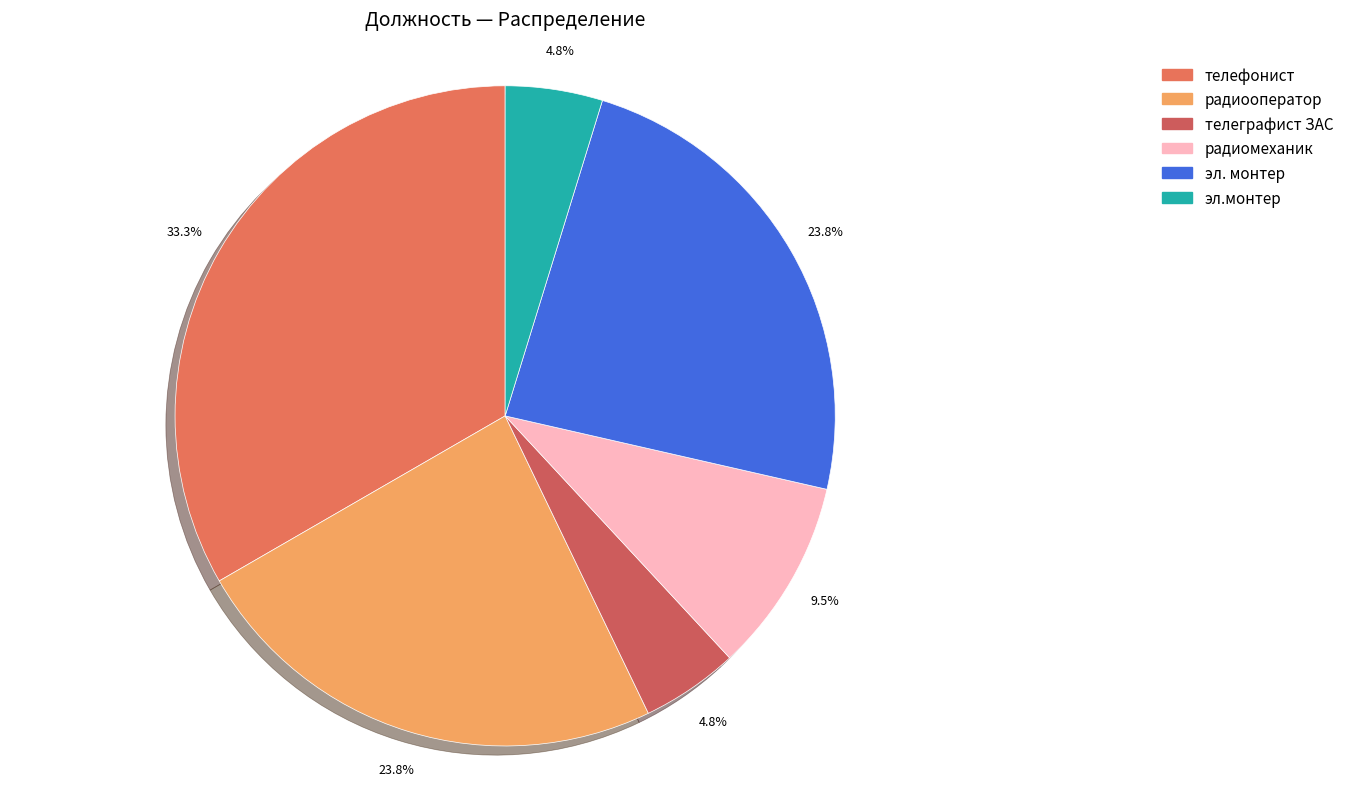

To the nearest percent, what portion does эл.монтер represent?

5%